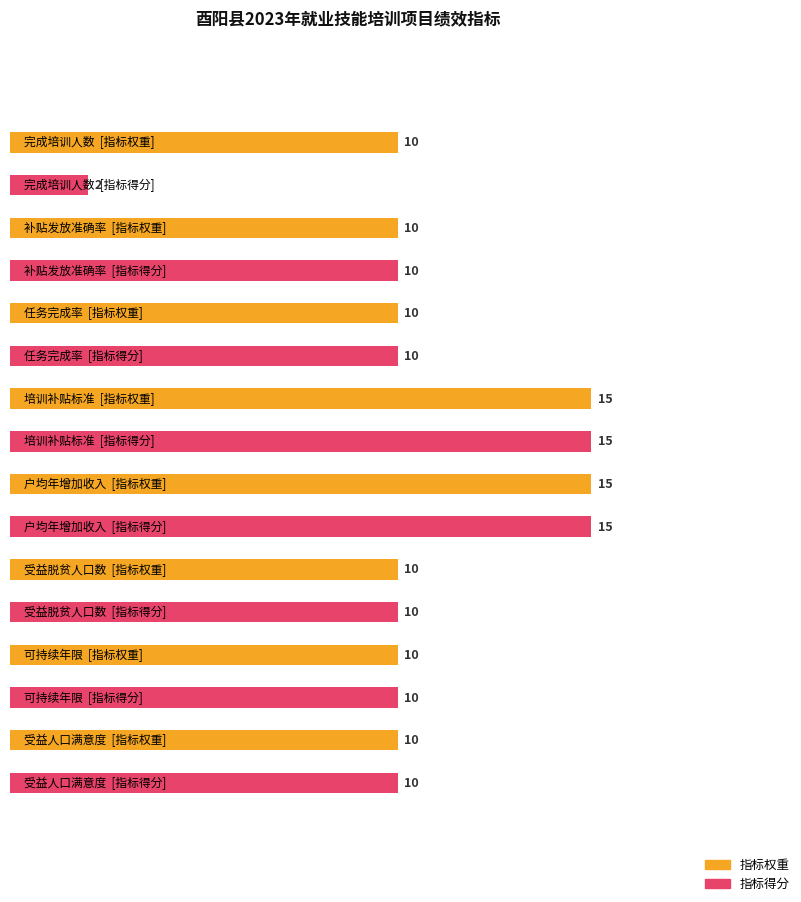

Rank the categories by 指标权重 value from highest to lowest.

培训补贴标准, 户均年增加收入, 完成培训人数, 补贴发放准确率, 任务完成率, 受益脱贫人口数, 可持续年限, 受益人口满意度